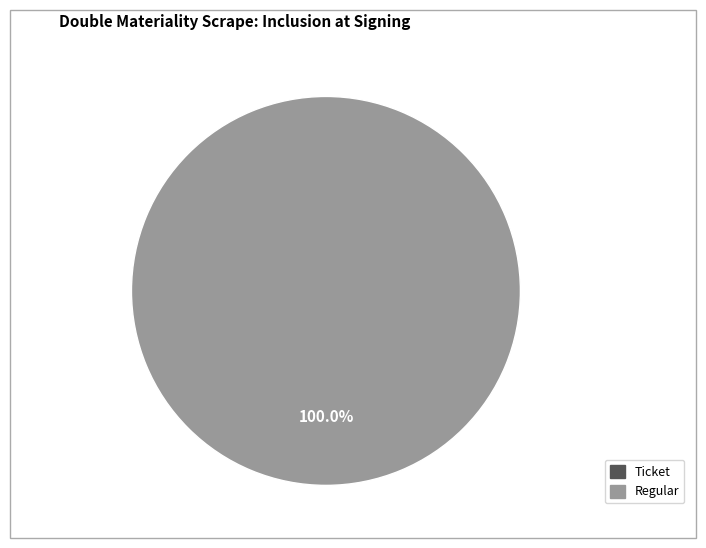

Rank the categories by value from highest to lowest.

Regular (io_index=17), Ticket (io_index=0)